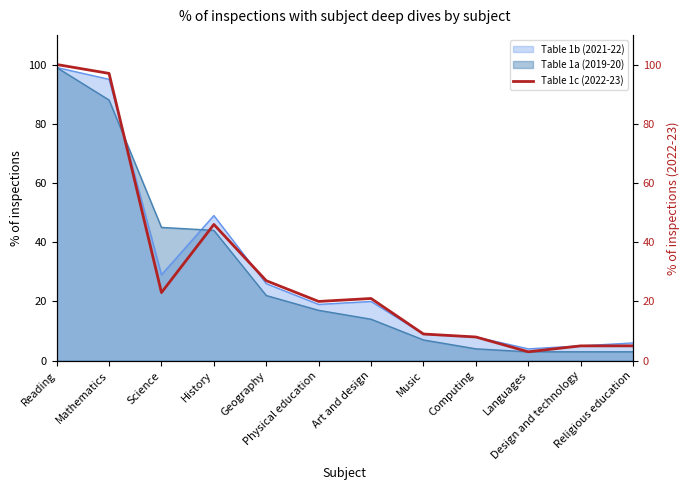

The chart shows a value of 35 at Science. True or false?

False